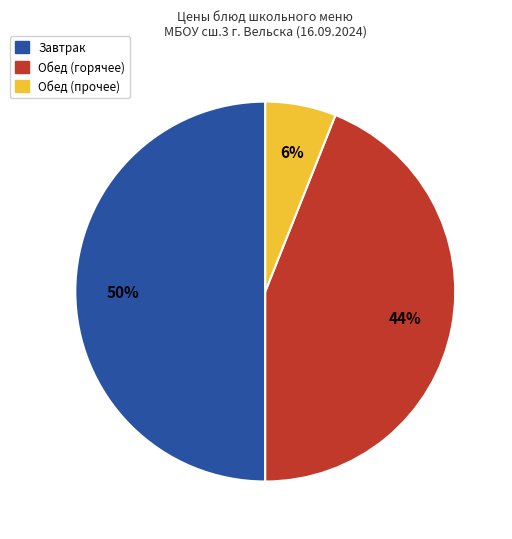

What percentage is the Обед (прочее) slice, to the nearest percent?

6%